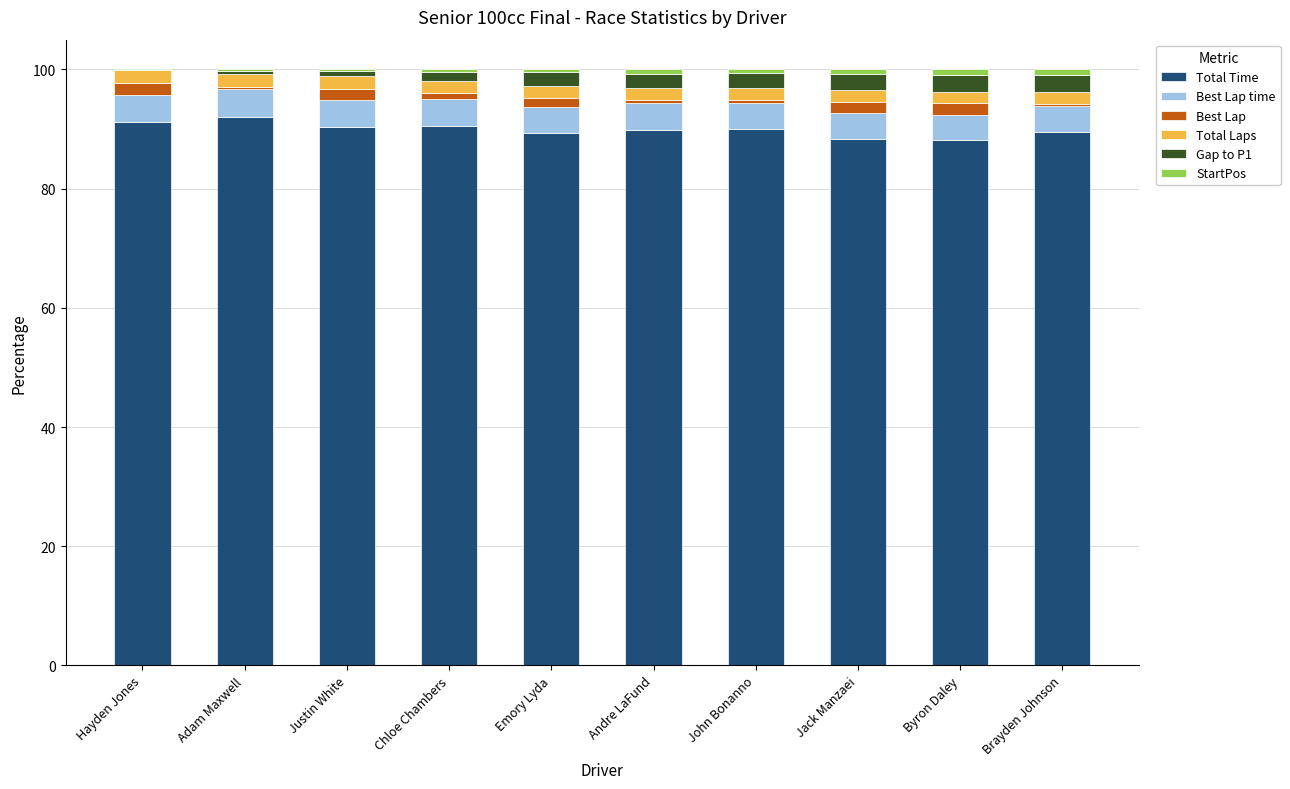

Is it true that Total Time equals 36.9 at Jack Manzaei?

False